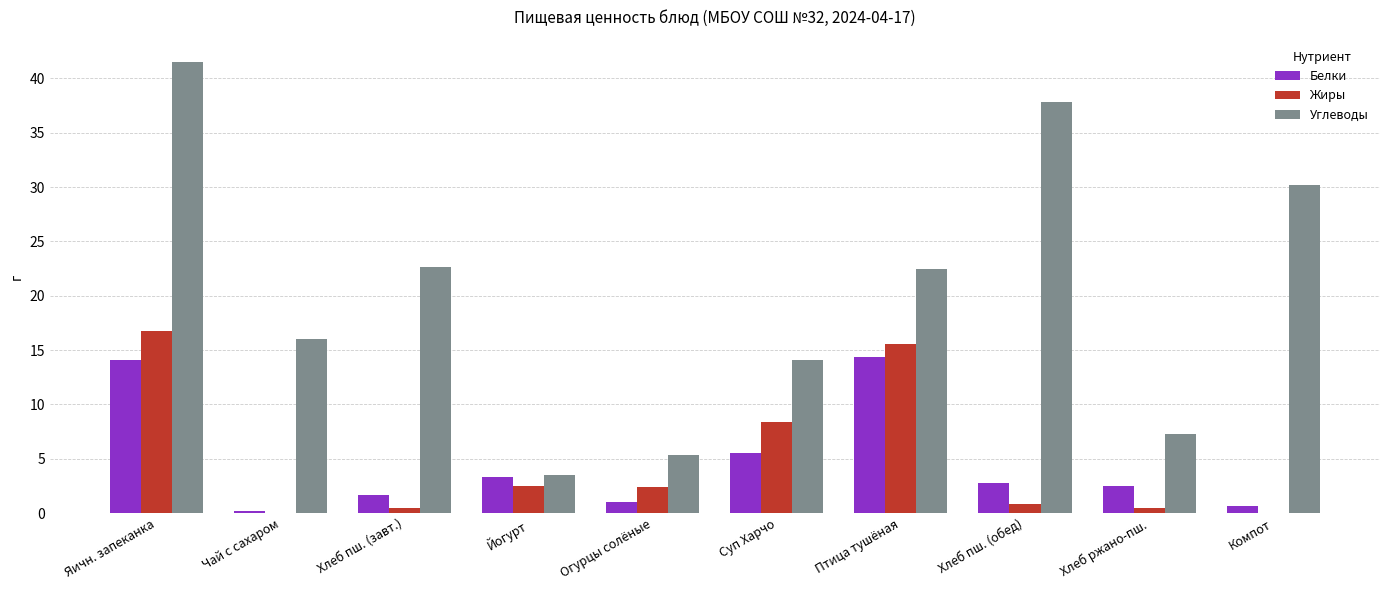

How many data points in Жиры are above 2?

5